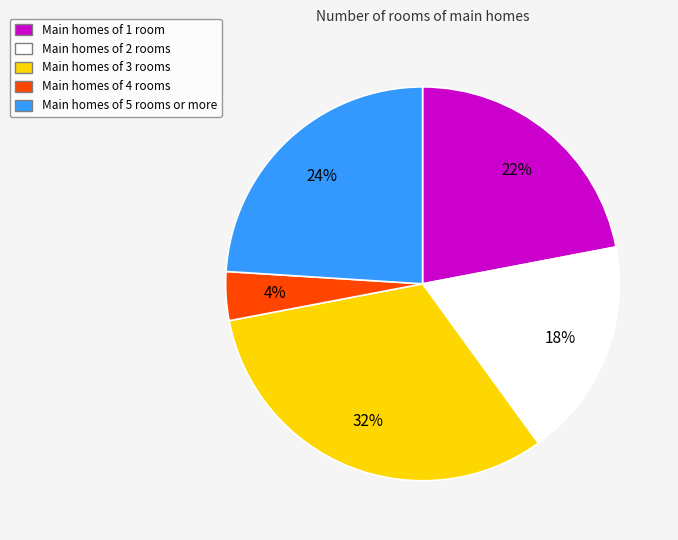

Is there any slice that represents more than half of the pie?

No